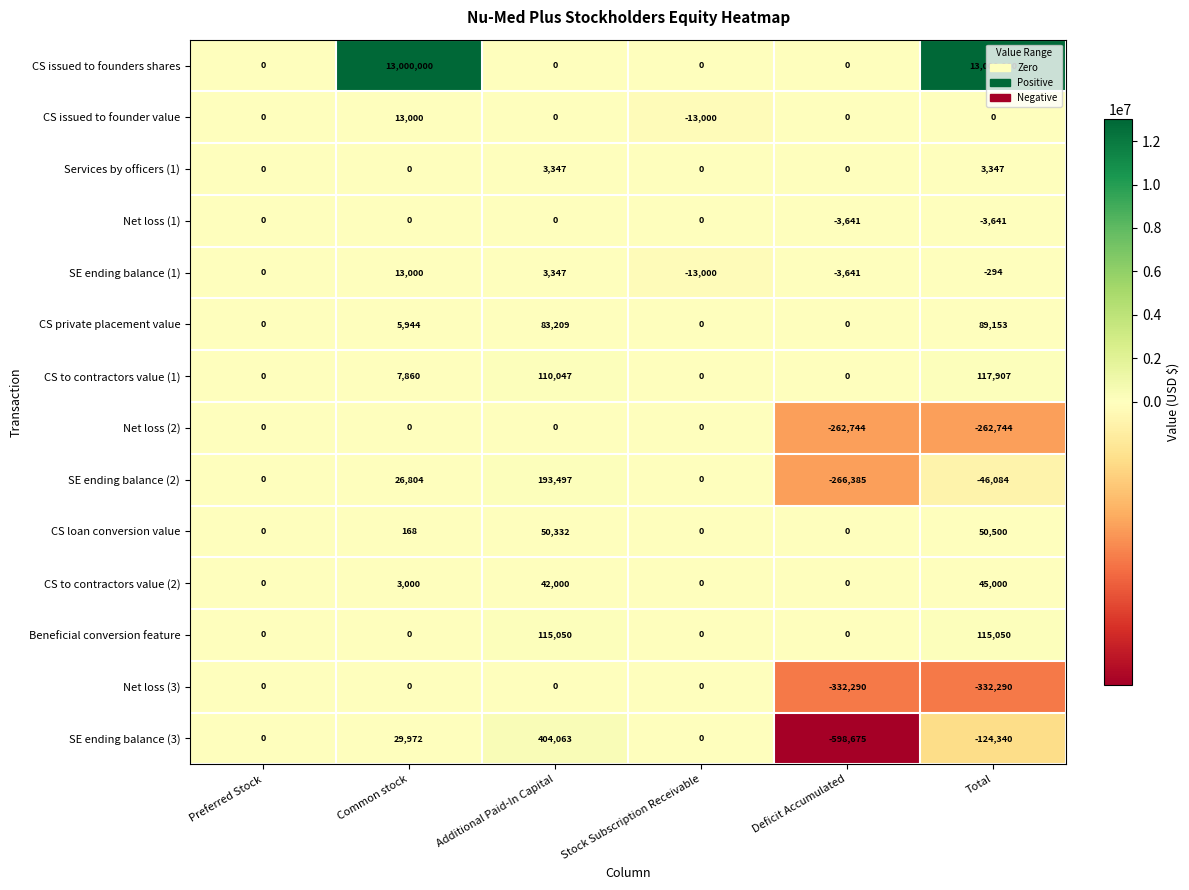

What is the smallest value displayed?

-598675